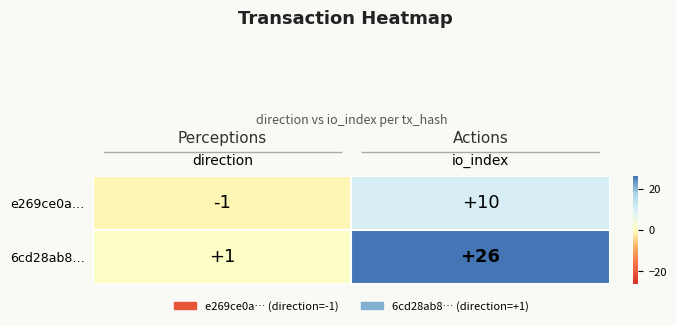

List the series in order of their peak value, lowest first.

e269ce0a…, 6cd28ab8…